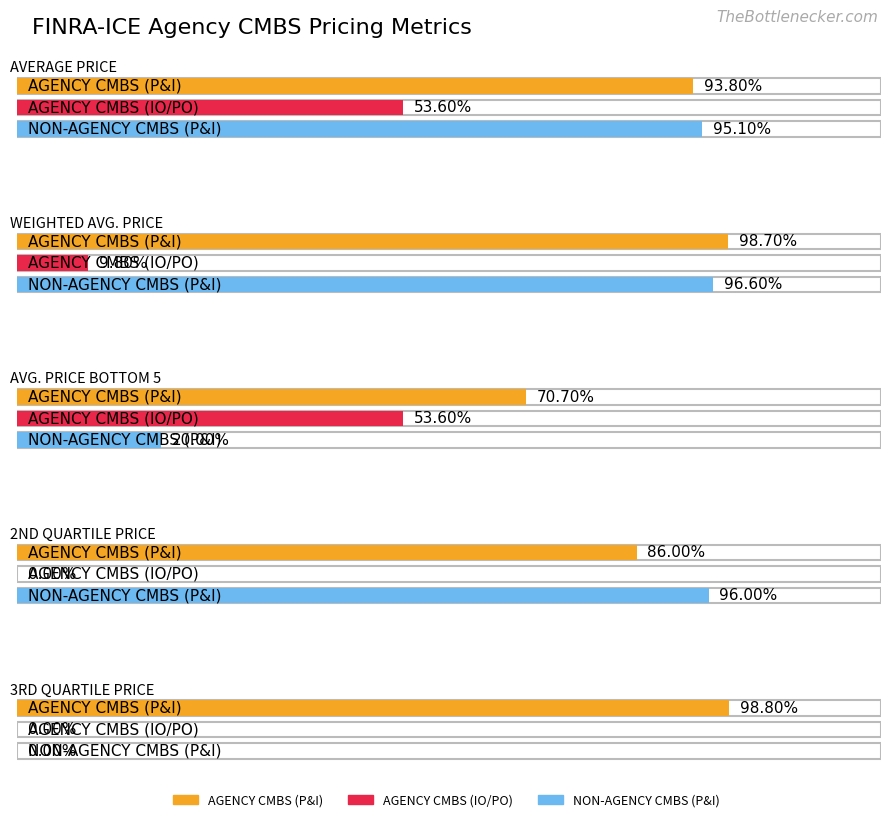

How many positive values does the NON-AGENCY CMBS (P&I) series have?

4